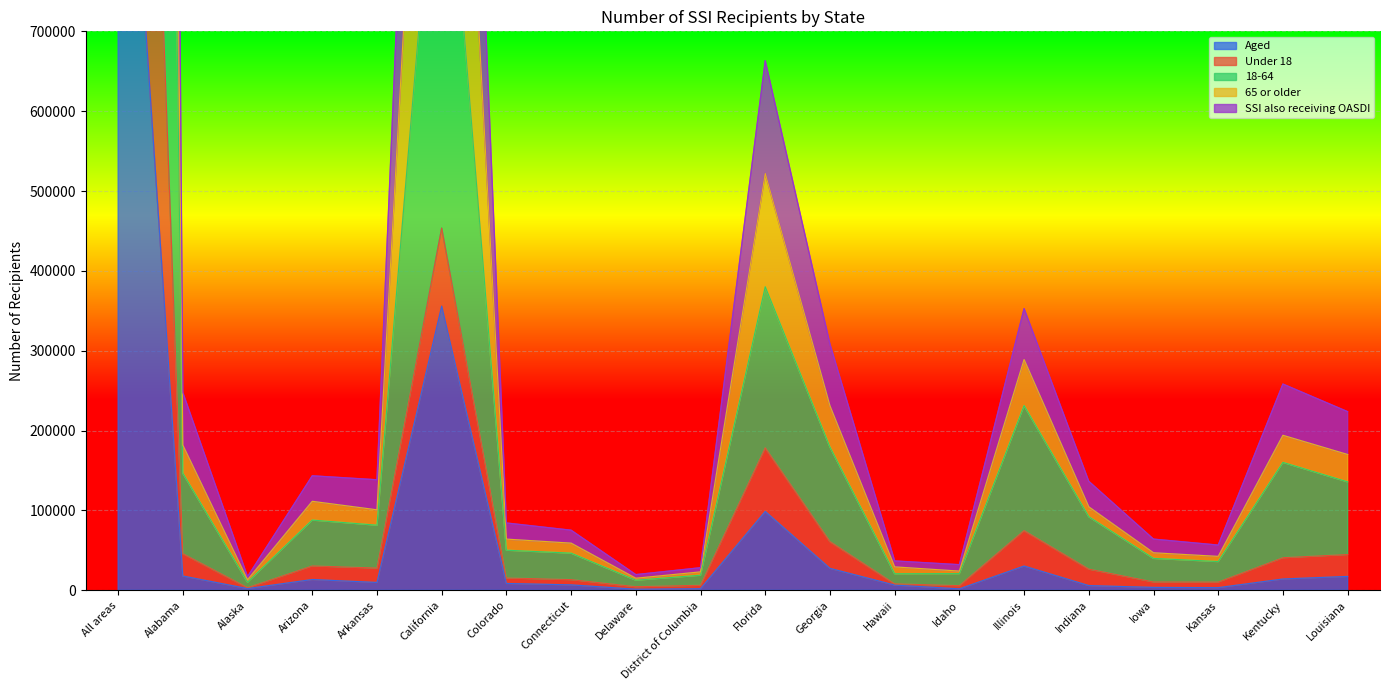

At which label does Under 18 reach its minimum?

Alaska